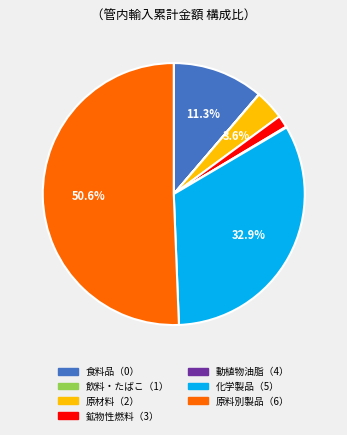

Does any single category account for the majority?

Yes